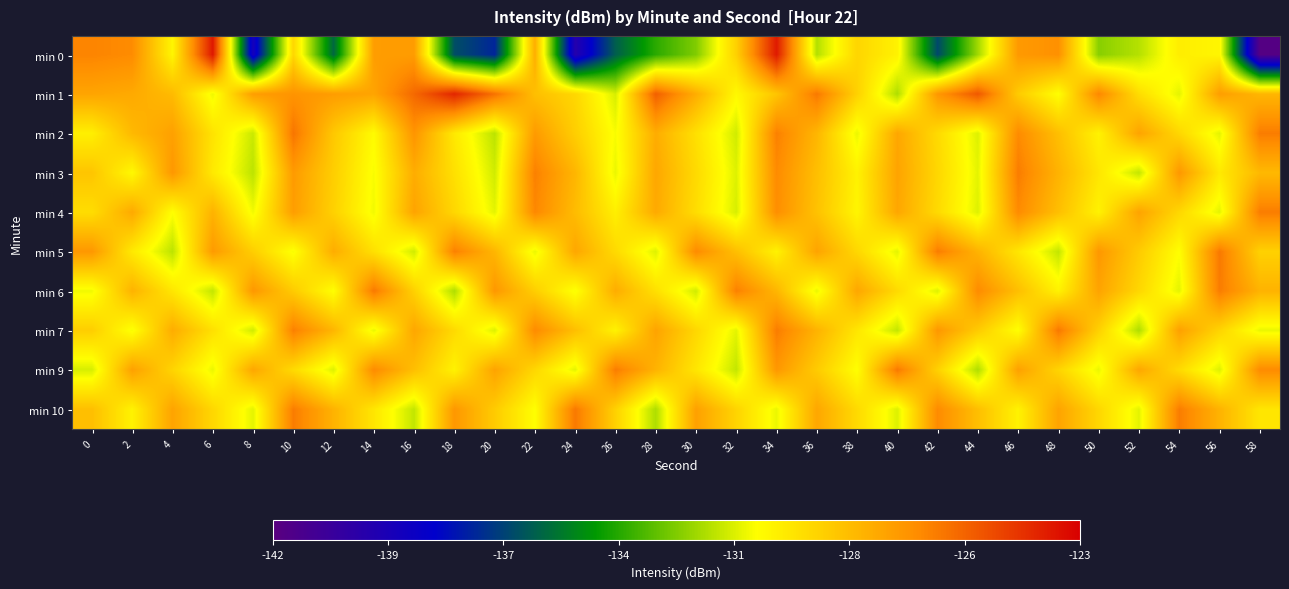

Count the number of data series in this chart.

10